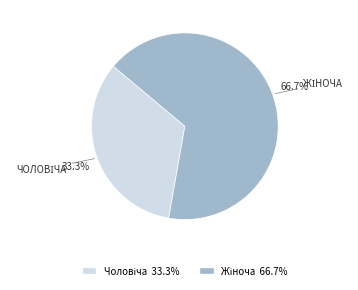

Is there a majority slice in this chart?

Yes